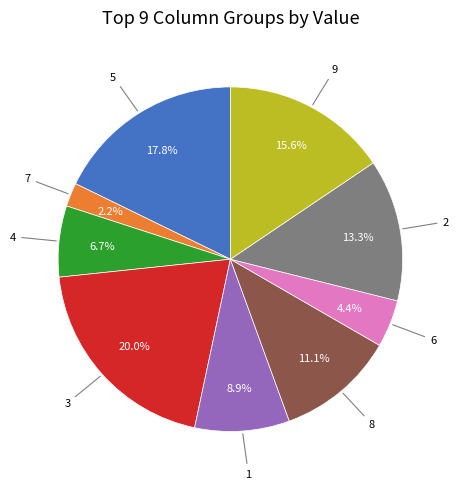

Is there any slice that represents more than half of the pie?

No